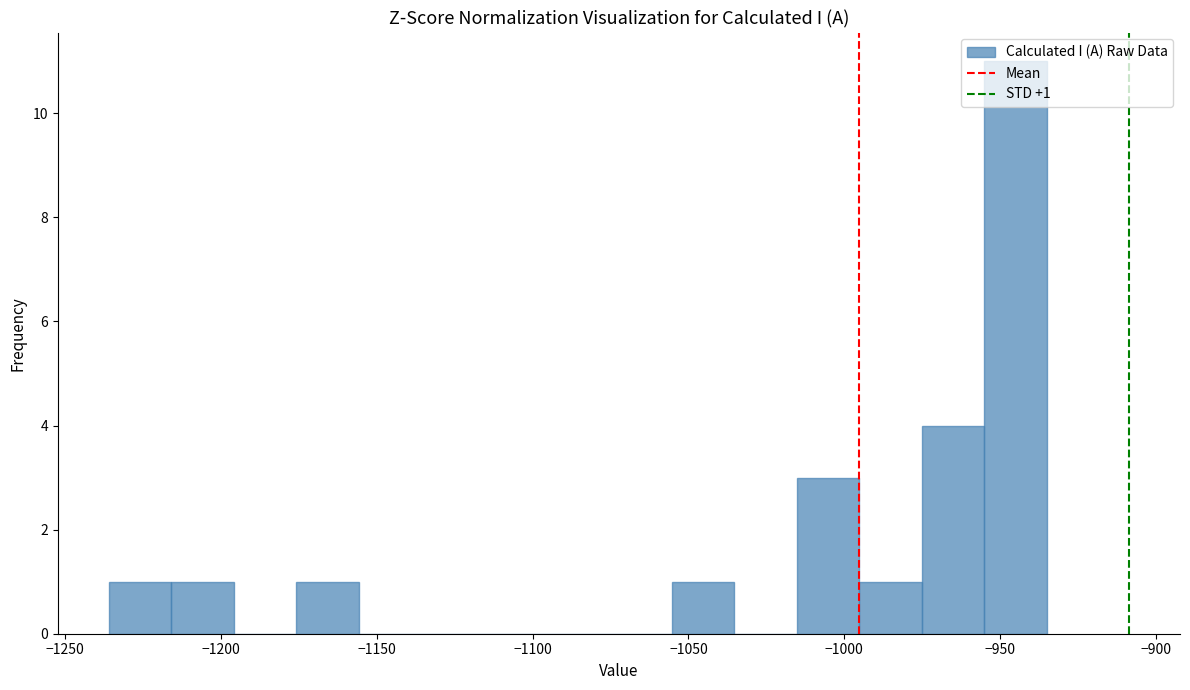

Which range on the x-axis has the tallest bar?

-955 to -935